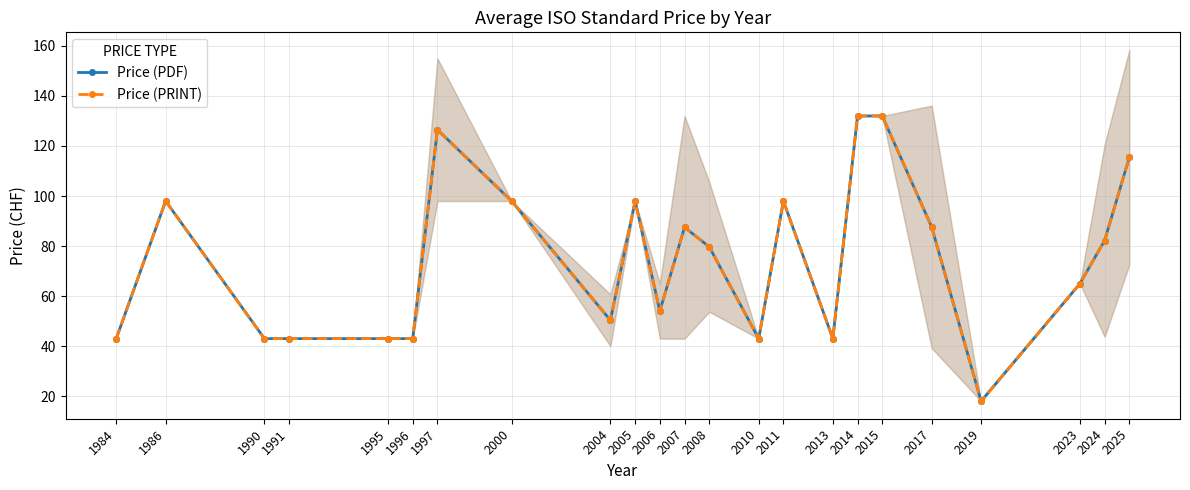

Is it true that Price (PRINT) equals 43.0 at 1991?

True